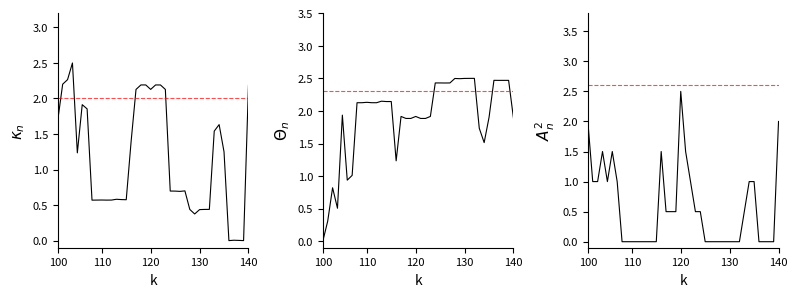

Is this an area chart (filled region under the line)?

No